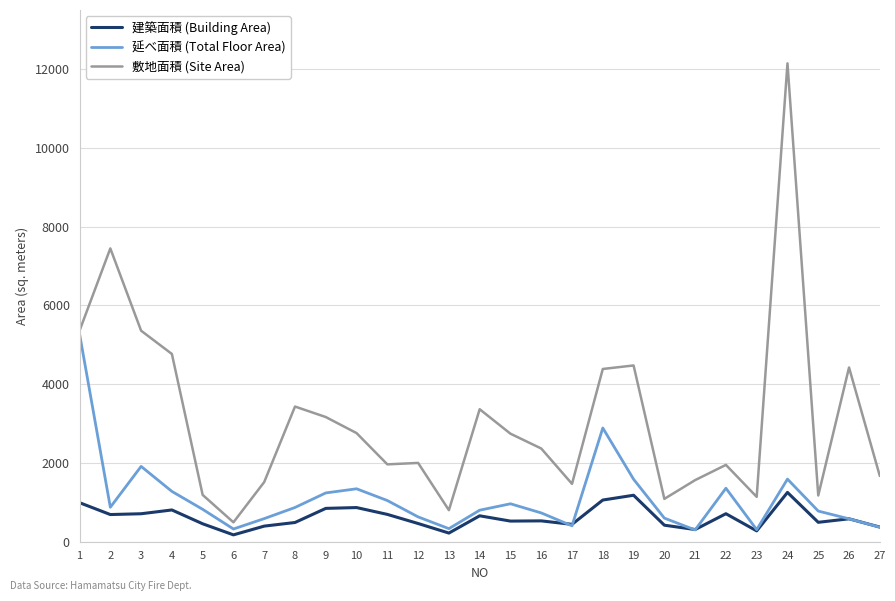

At how many categories does at least one series exceed 9185?

1